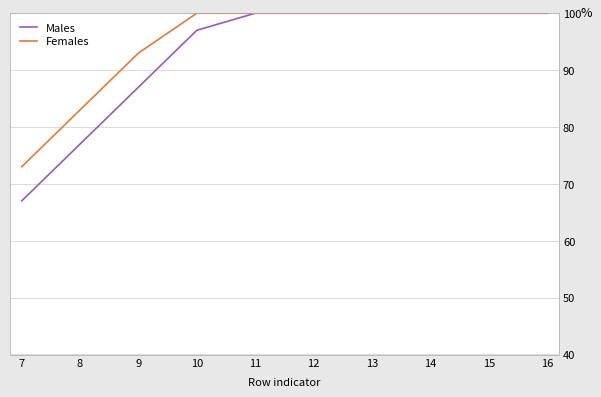

What are all the series names shown in the legend?

Males, Females